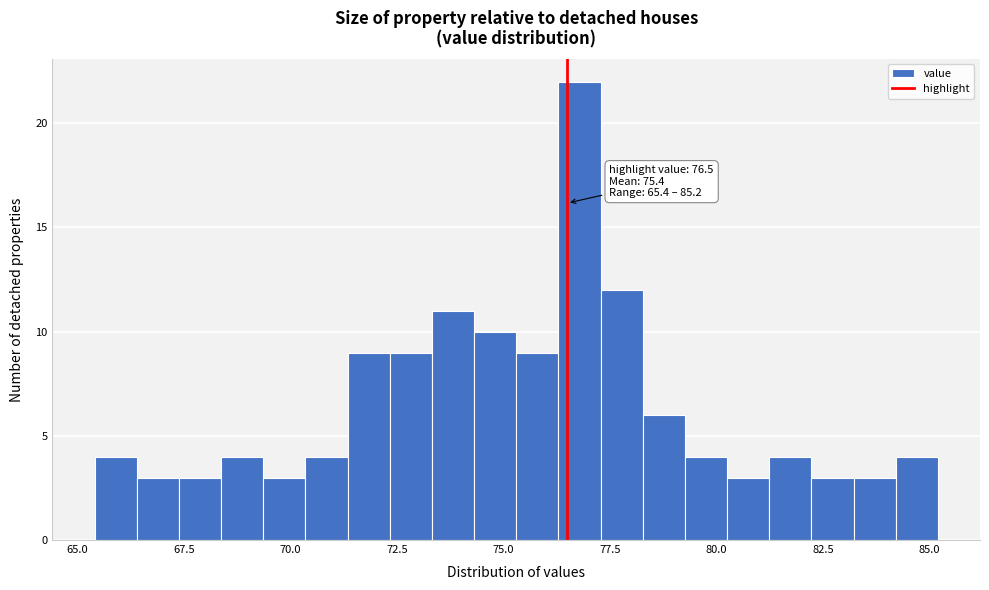

Read against the x-axis, roughly where is the centre of the tallest bar?

77.0